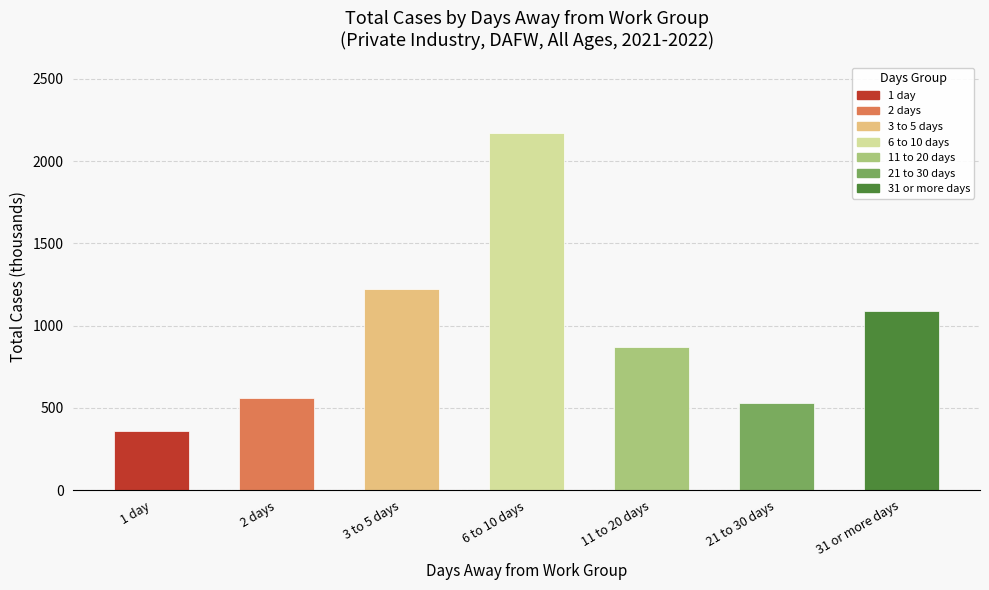

Approximately how many times larger is the value at 2 days compared to 31 or more days?

0.5